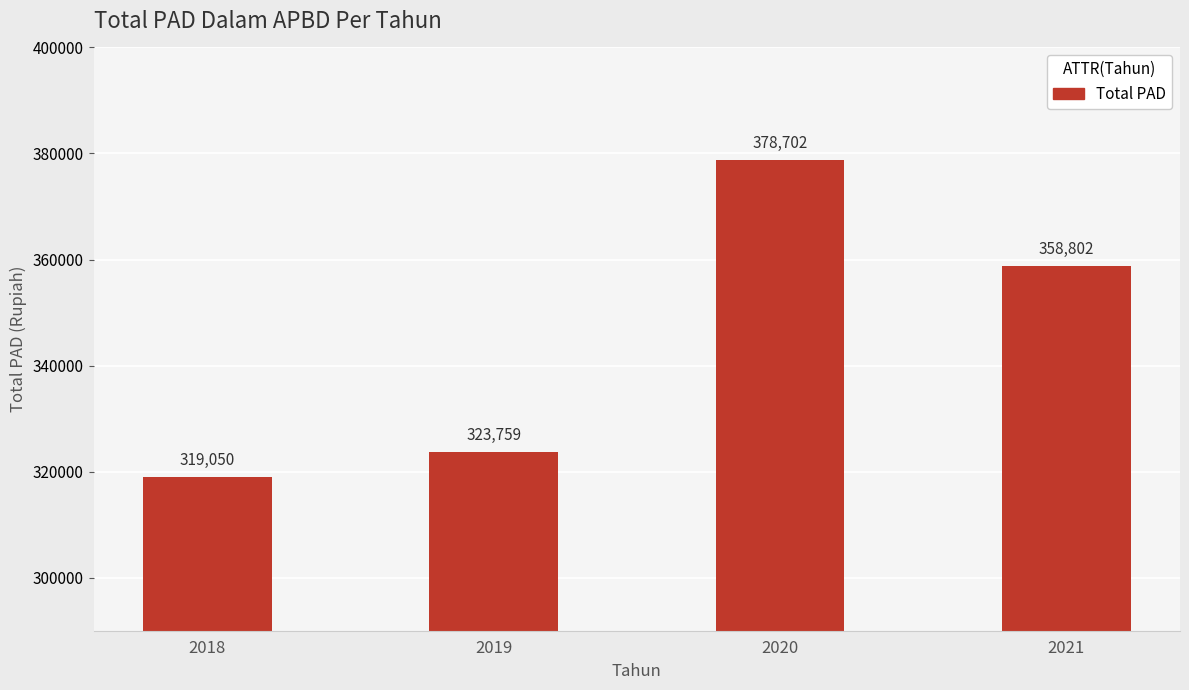

How many distinct data groups are displayed?

1